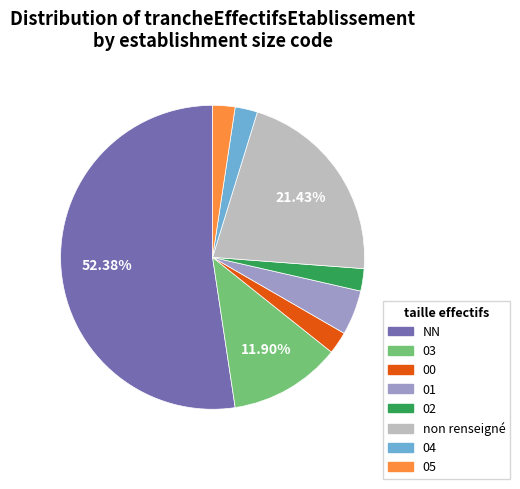

Is there a majority slice in this chart?

Yes